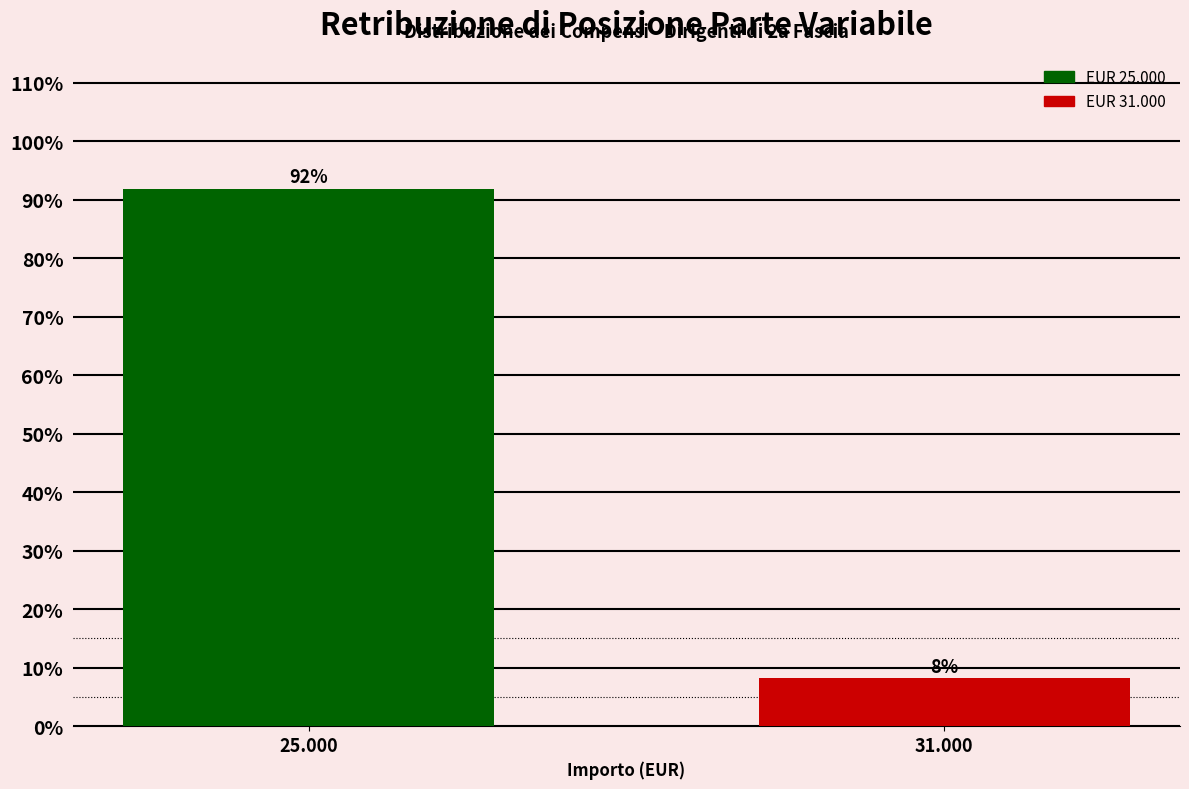

Which has a higher value, 31.000 or 25.000?

25.000